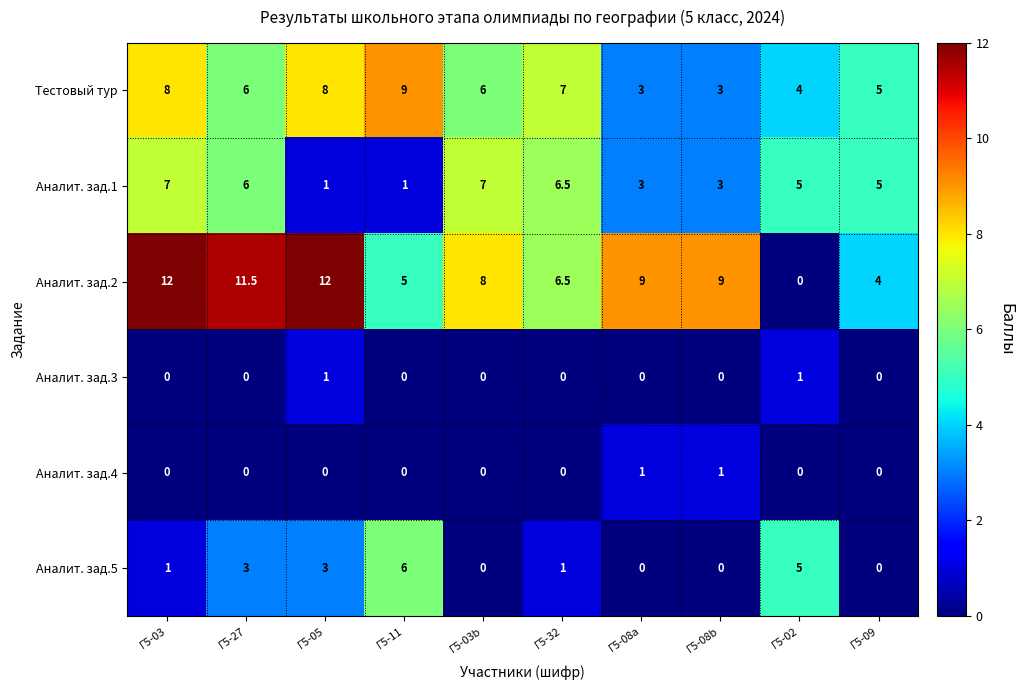

Count the Аналит. зад.3 values in the range 0 to 1.

10